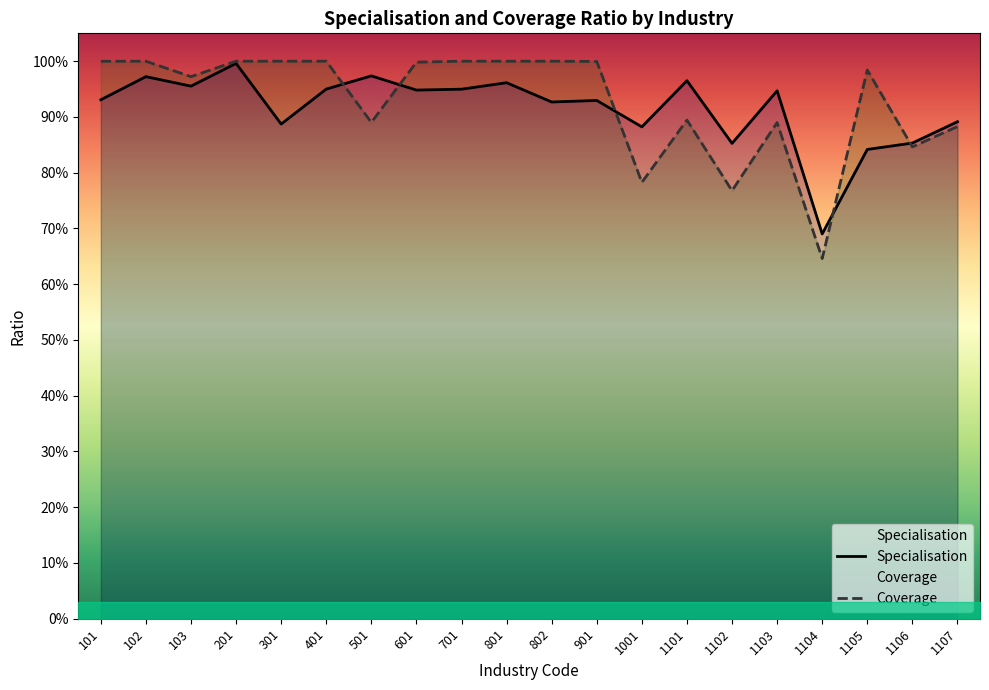

True or false: Specialisation has a value of 0.9 at 802.

True